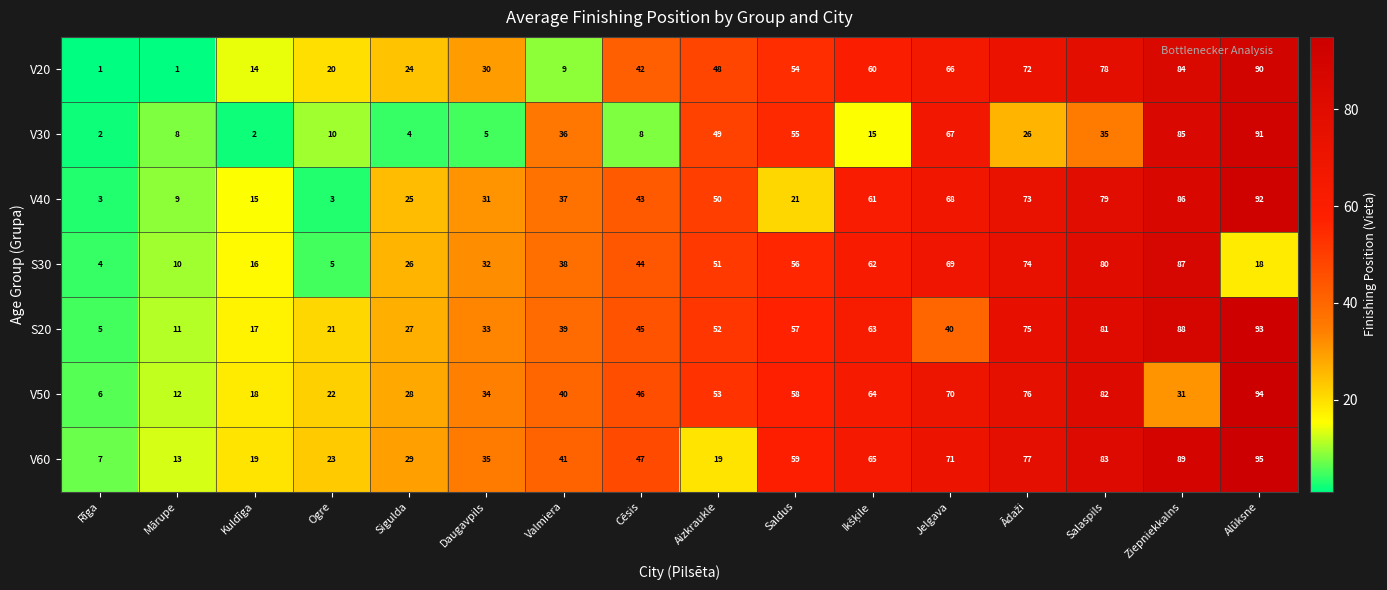

At which category is the sum across all series the highest?

Alūksne